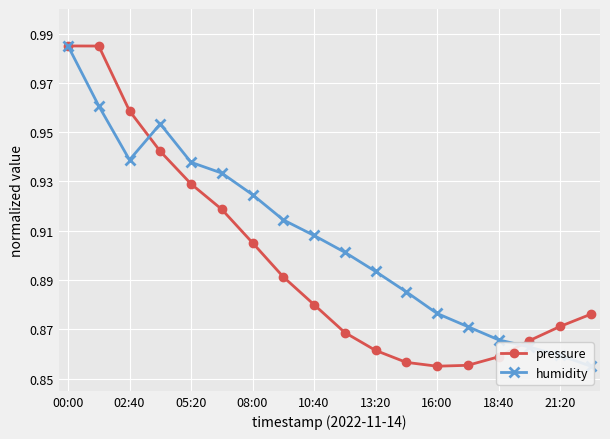

How many pressure values are between 0 and 1?

18